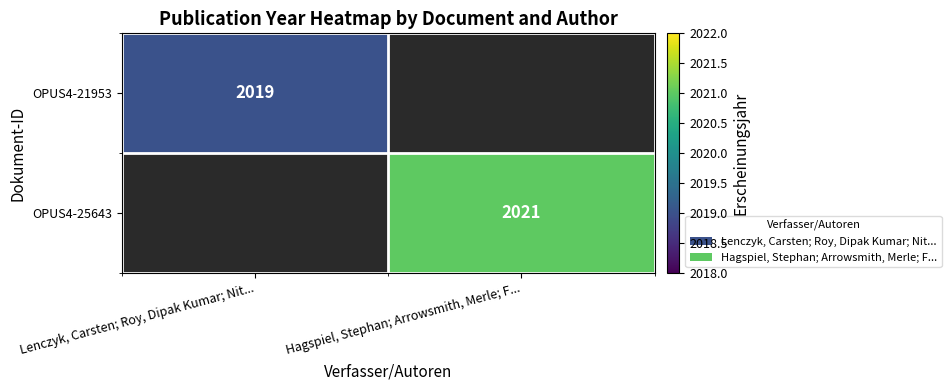

How many series are shown in this chart?

2